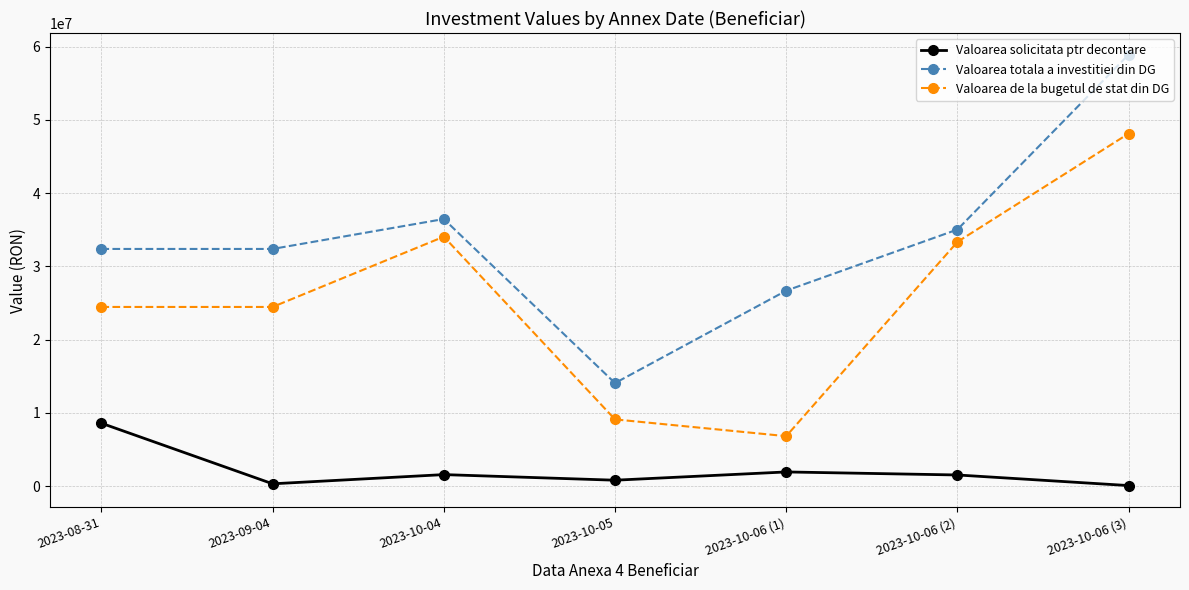

What is the sum of the Valoarea solicitata ptr decontare values at 2023-10-06 (3) and 2023-09-04?

436832.3